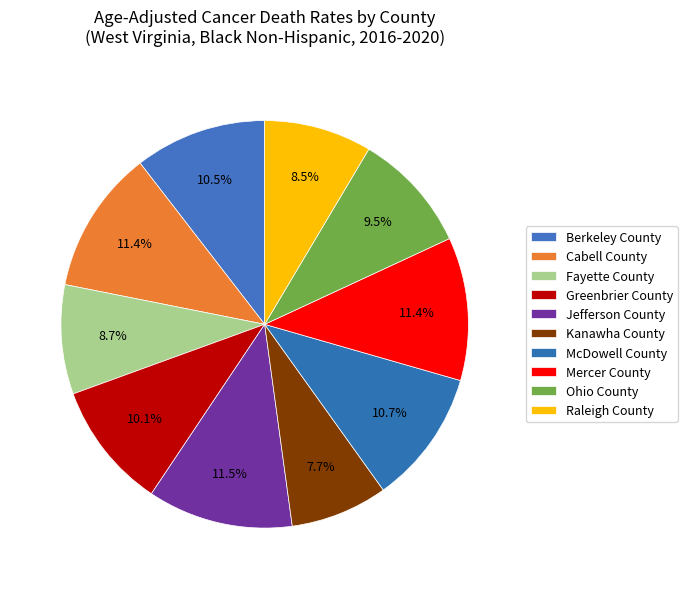

How many slices are in this pie chart?

10